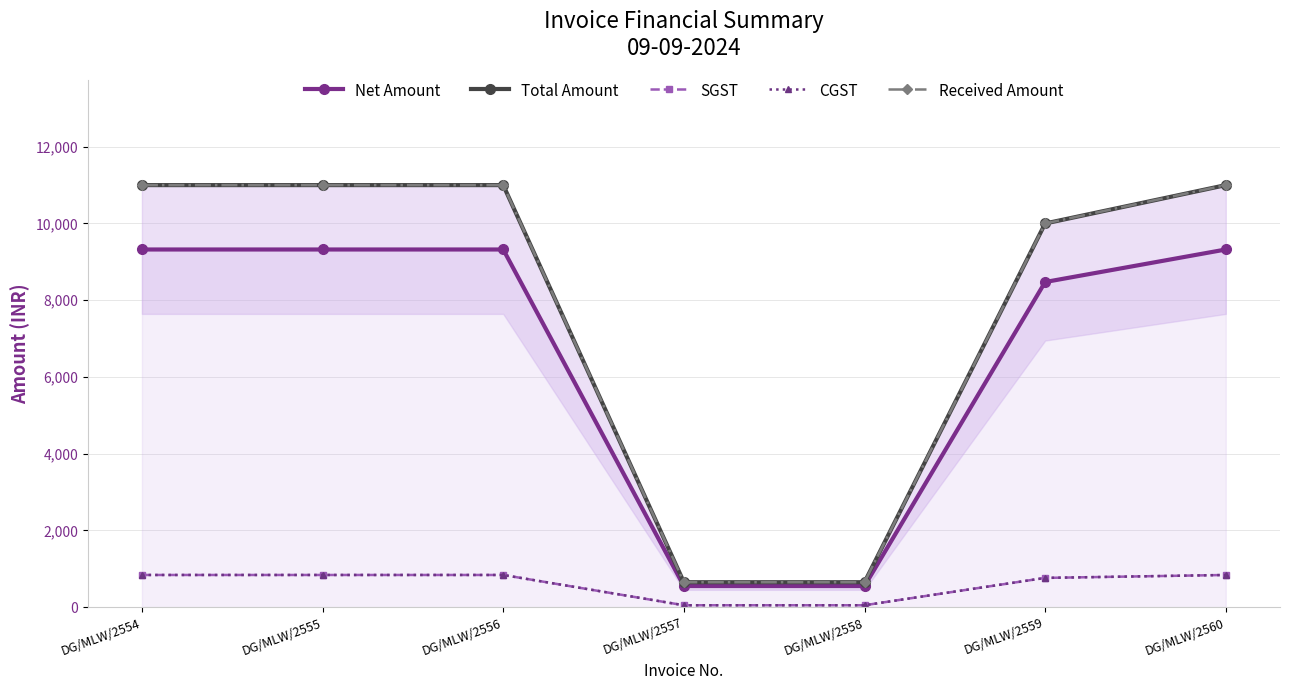

What is the highest value of the CGST series?

839.0